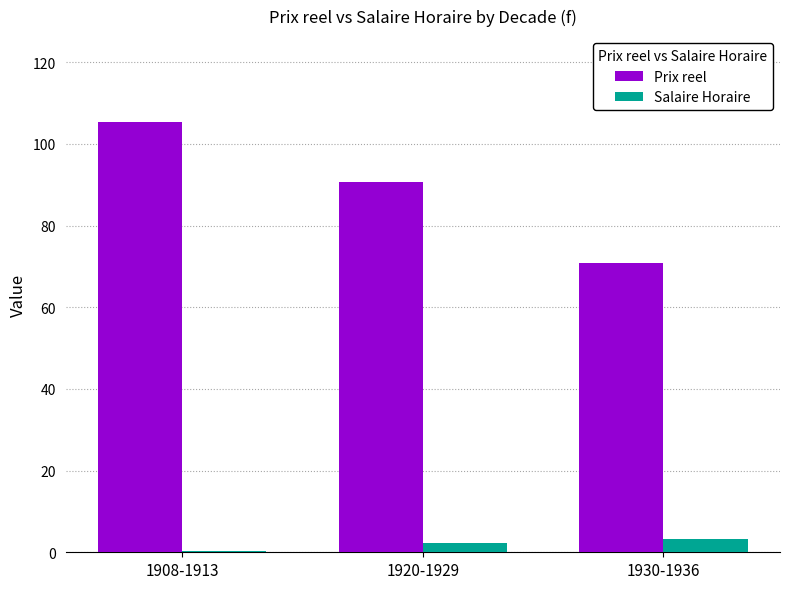

Where does the Salaire Horaire series first go above 2?

1920-1929